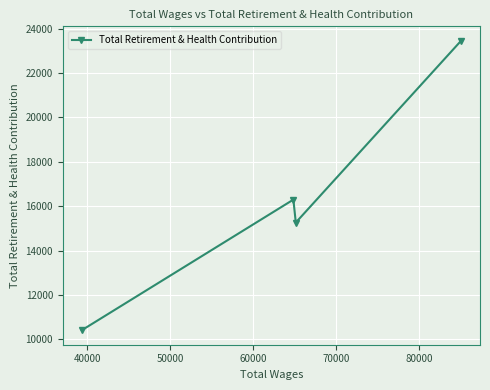

What is the difference between the maximum and second lowest values?

8188